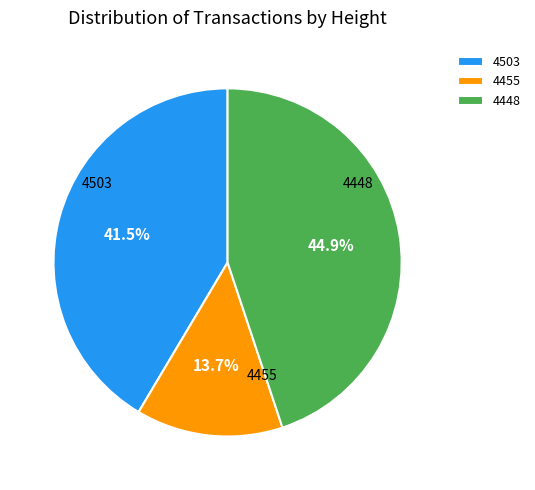

Which category has the biggest portion of the pie?

4448